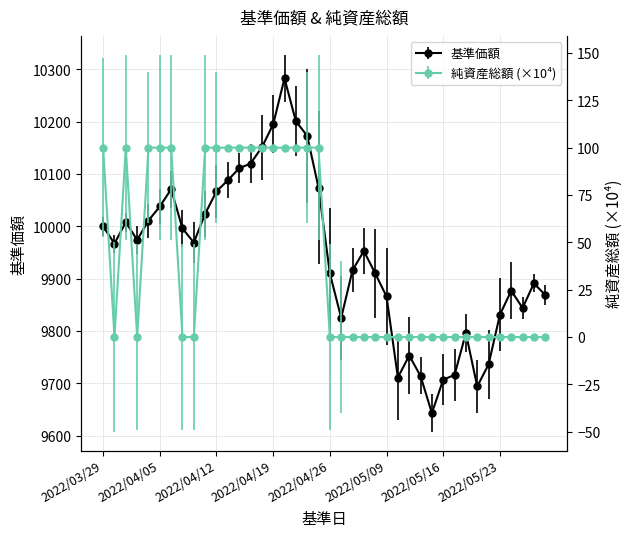

At which label does 基準価額 reach its minimum?

2022/05/13